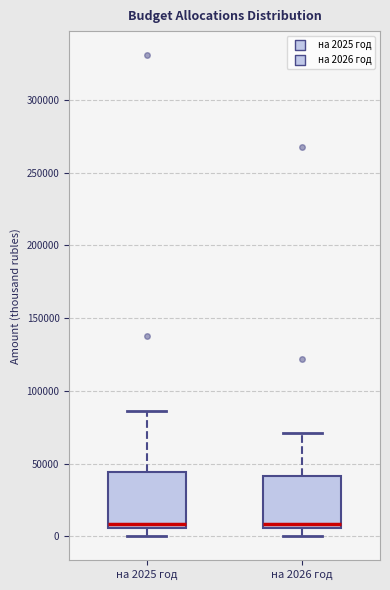

Where does the lower whisker of the box for на 2026 год end on the y-axis? The values are not printed on the chart, so give them approximately, as read against the axis.

0